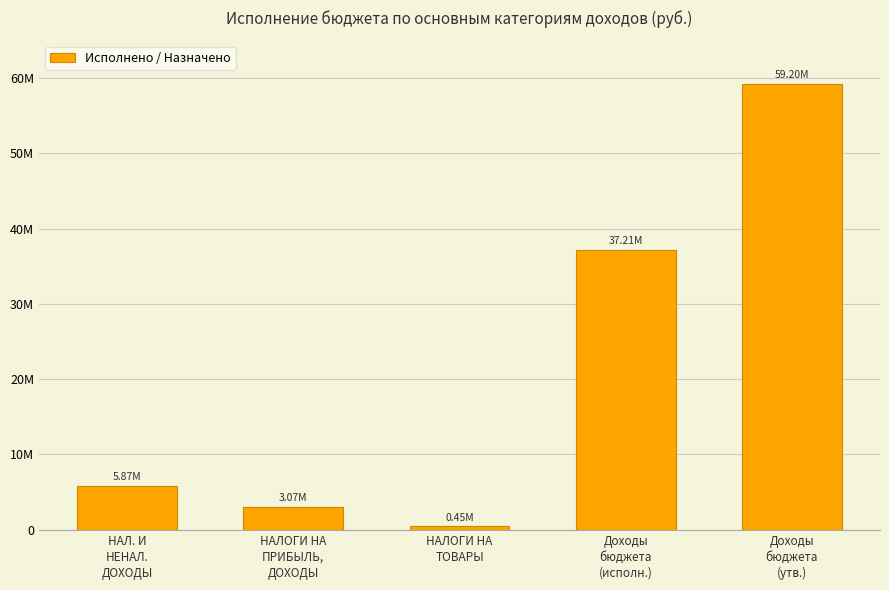

Where is the data nearest to the value 29824776?

Доходы
бюджета
(исполн.)